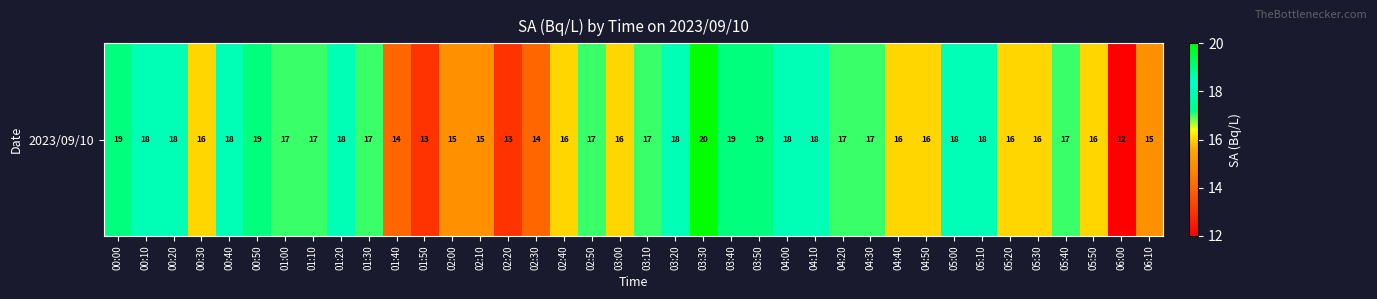

What is the change in value from 04:50 to 05:10?

+2